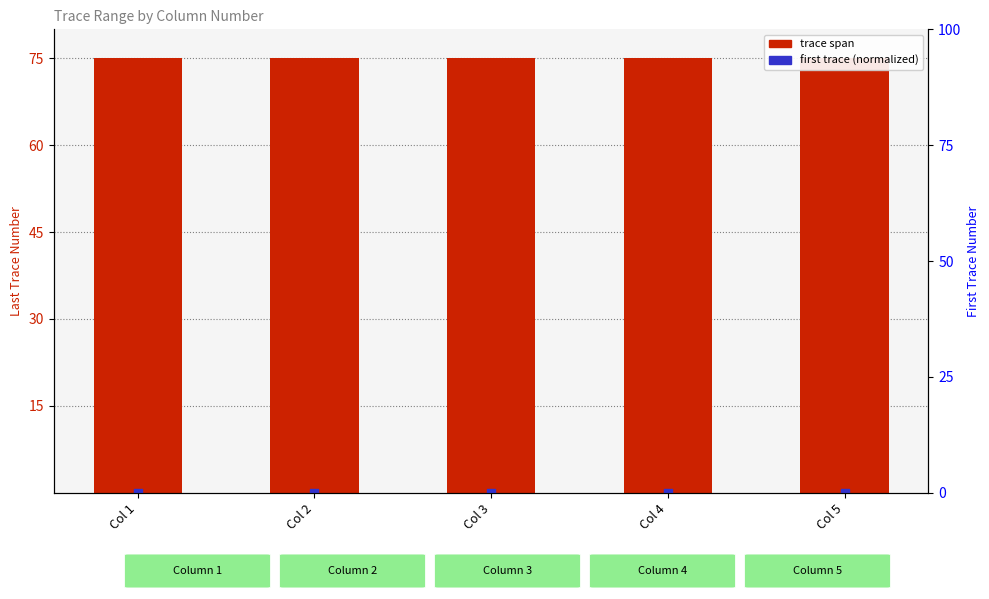

What is the total value across all series at Col 5?

75.0